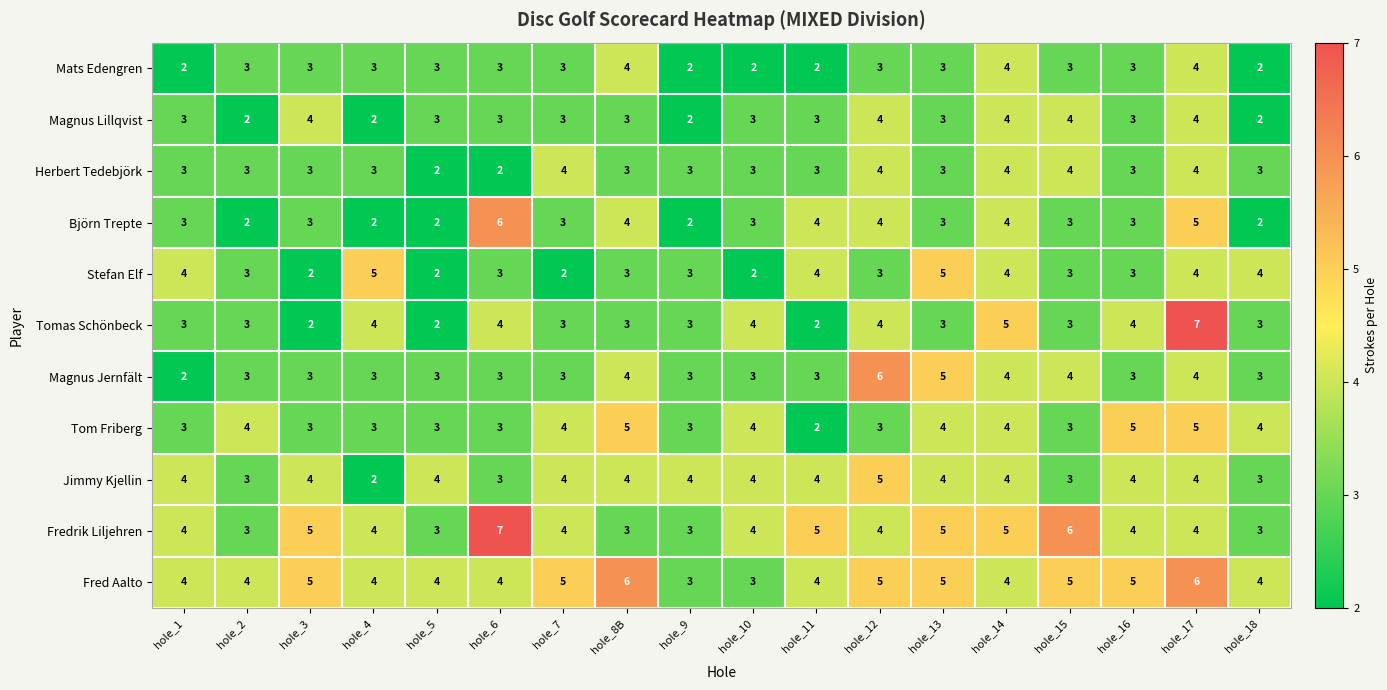

What is the difference between the highest and lowest values at hole_6?

5